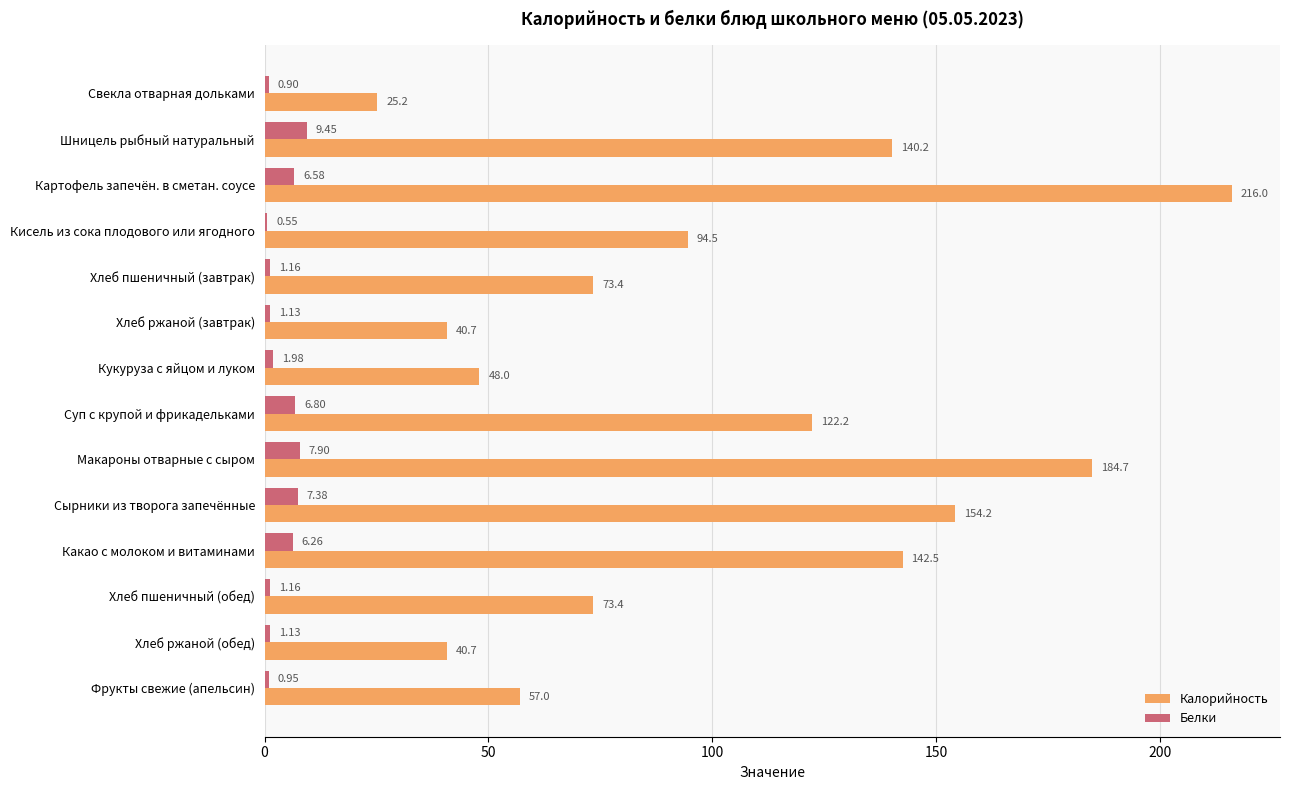

At which label is Калорийность closest to 120?

Суп с крупой и фрикадельками